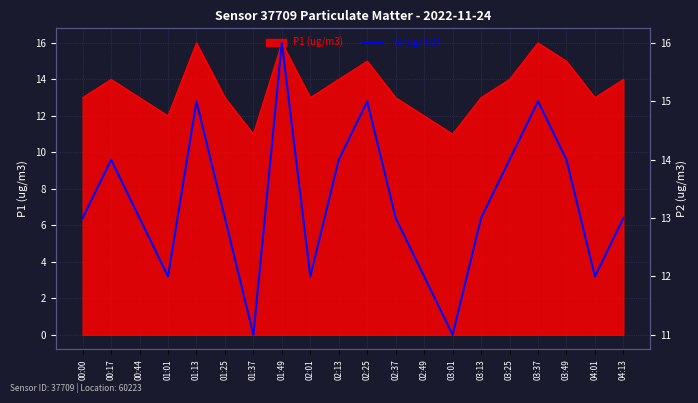

What is the label of the 2nd point from the left?

00:17